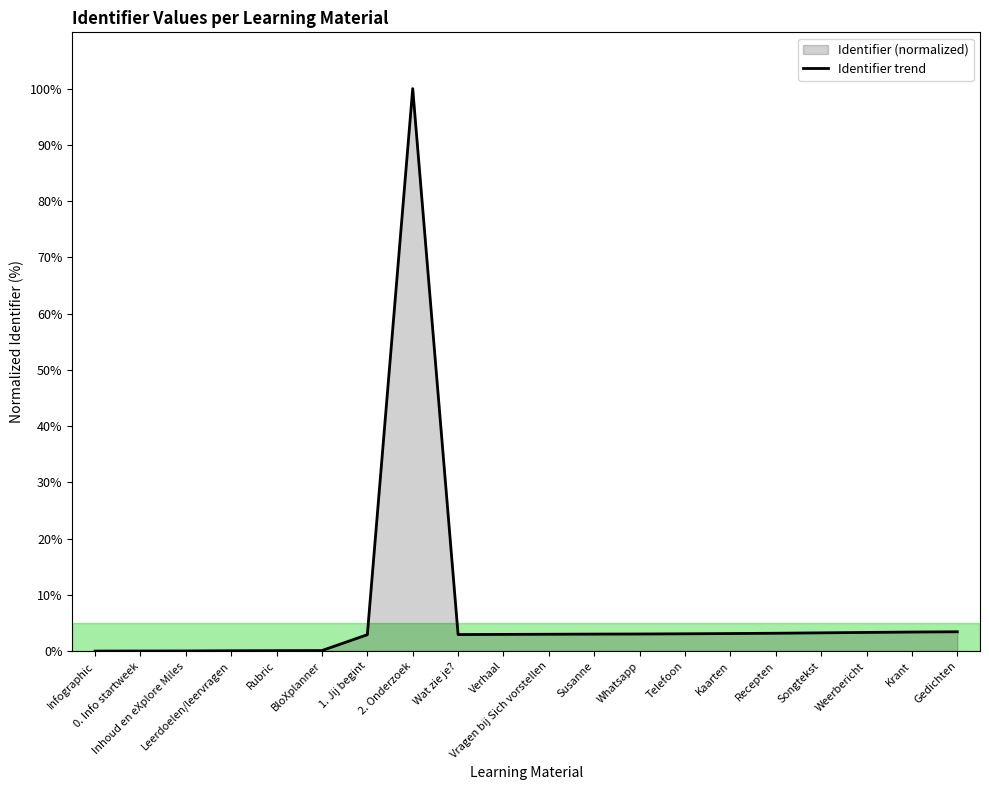

Rank the categories by value from lowest to highest.

Infographic, 0. Info startweek, Inhoud en eXplore Miles, Leerdoelen/leervragen, Rubric, BloXplanner, 1. Jij begint, Wat zie je?, Verhaal, Vragen bij Sich vorstellen, Susanne, Whatsapp, Telefoon, Kaarten, Recepten, Songtekst, Weerbericht, Krant, Gedichten, 2. Onderzoek